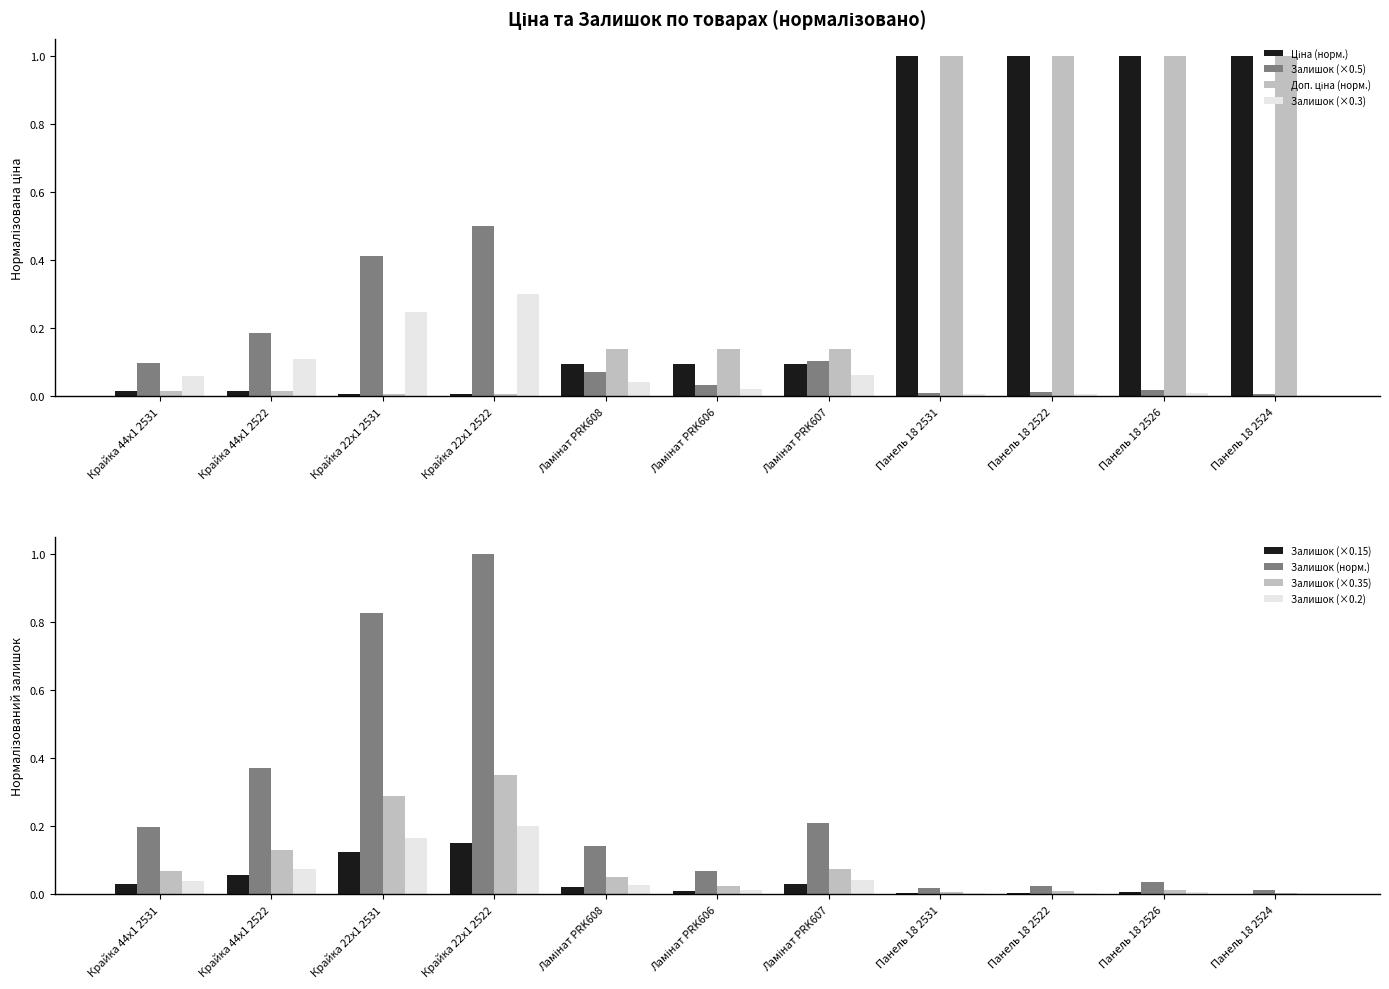

The value of Залишок (×0.5) at Крайка 22x1 2522 is 0.5. True or false?

True